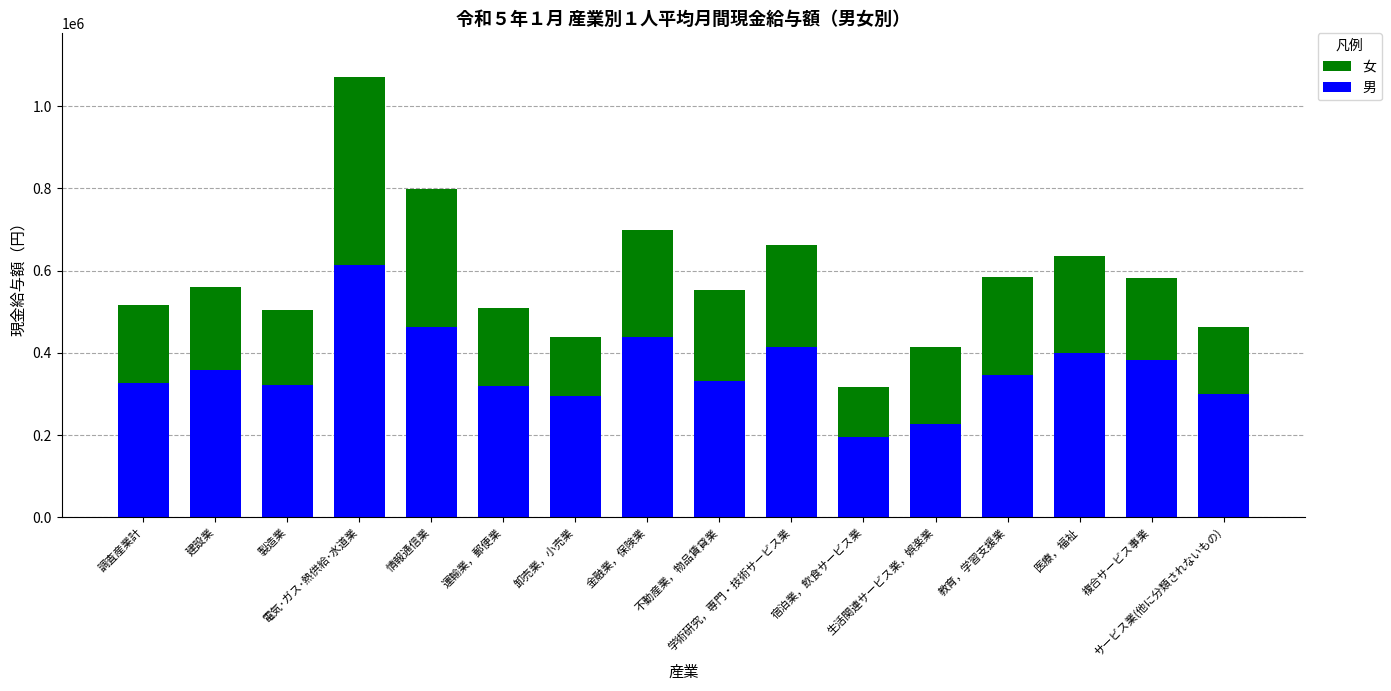

What is the sum of all 男 values?

5731257